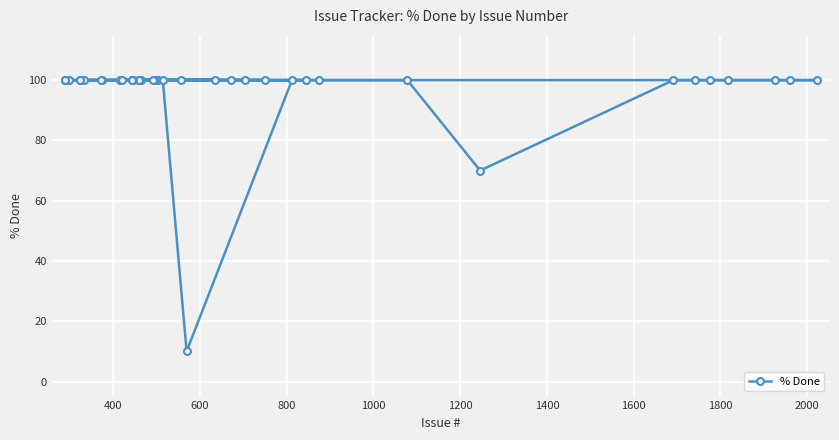

How many lines are shown in the chart?

1